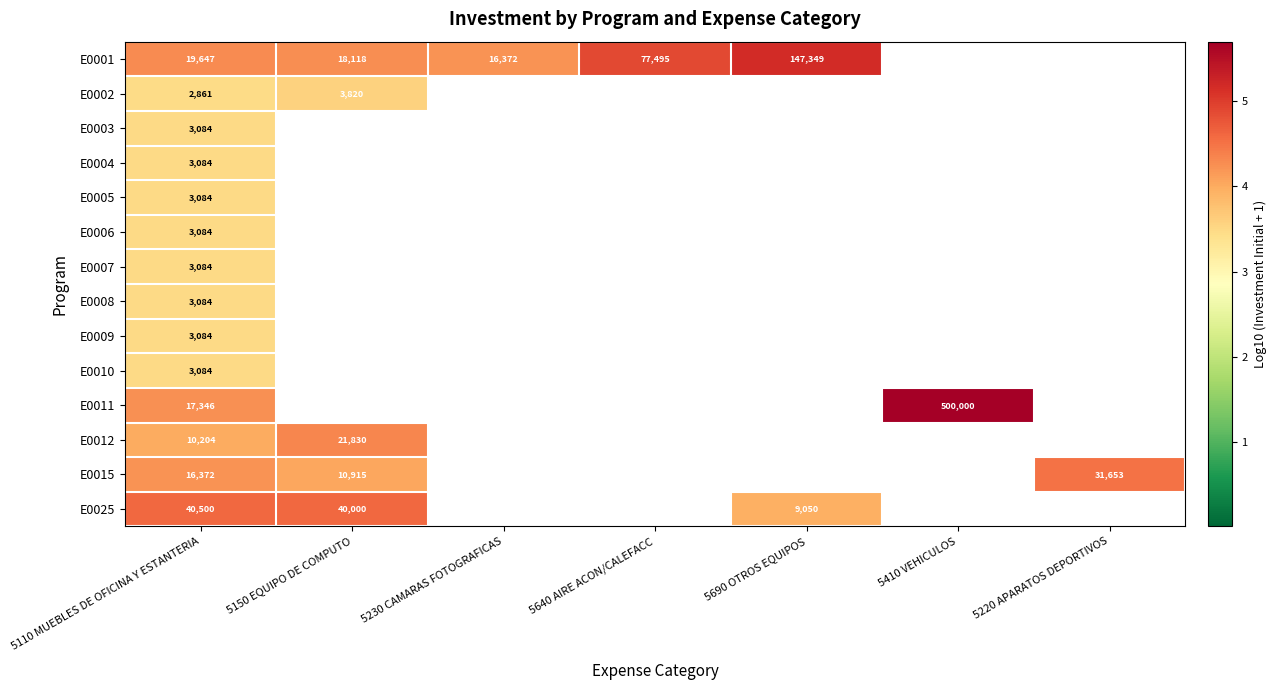

What is the spread (max minus min) of values at 5110 MUEBLES DE OFICINA Y ESTANTERIA?

37639